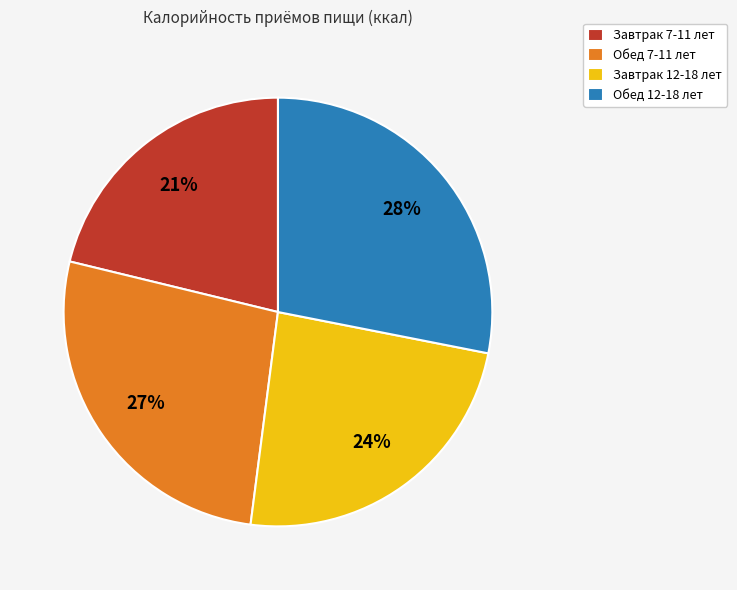

What percentage is the Завтрак 12-18 лет slice, to the nearest percent?

24%